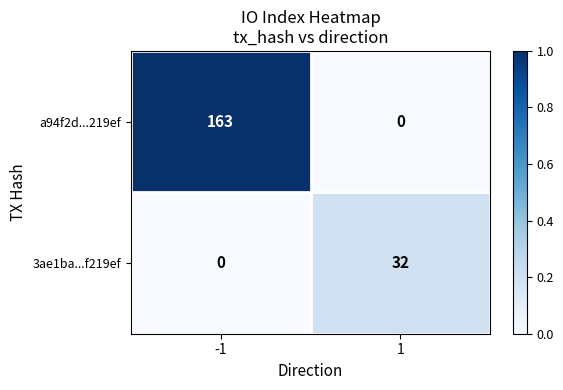

What is the sum of all a94f2d...219ef values?

163